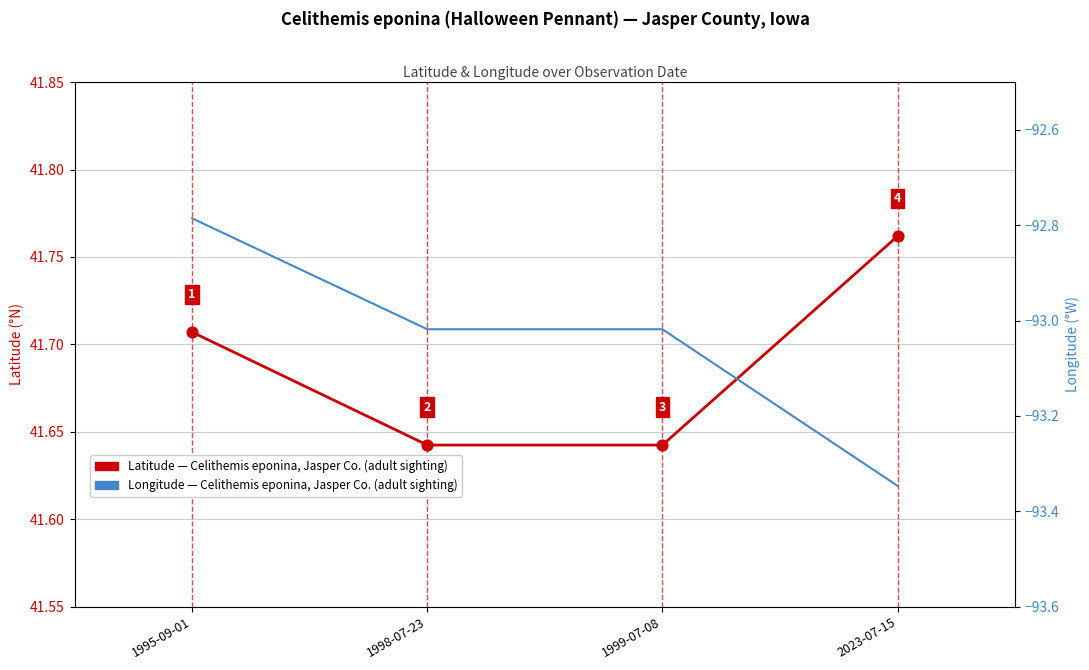

Which series has the largest total across all categories?

Latitude of observation, Jasper Co., Iowa